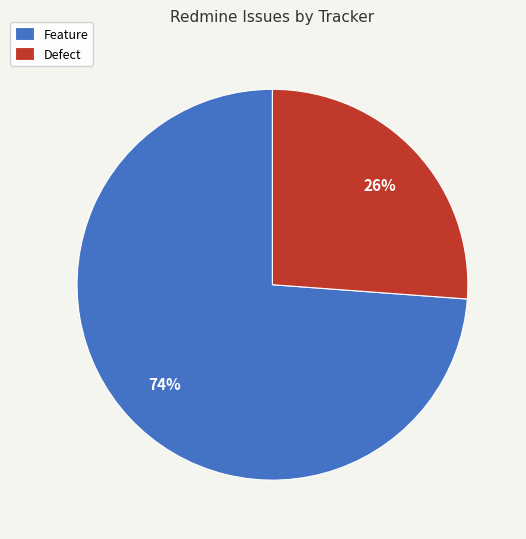

Combined, do Defect and Feature account for over 50%?

Yes